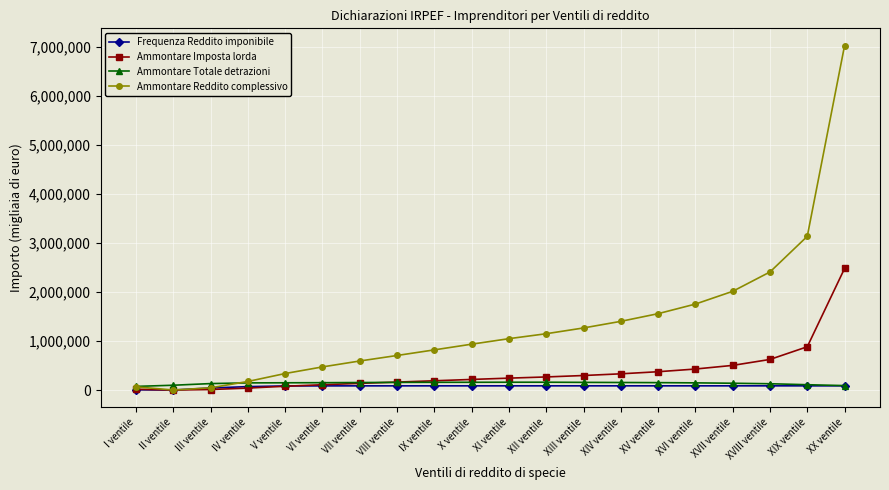

What value does the Ammontare Totale detrazioni series have at XIII ventile, to the nearest 100?

156600